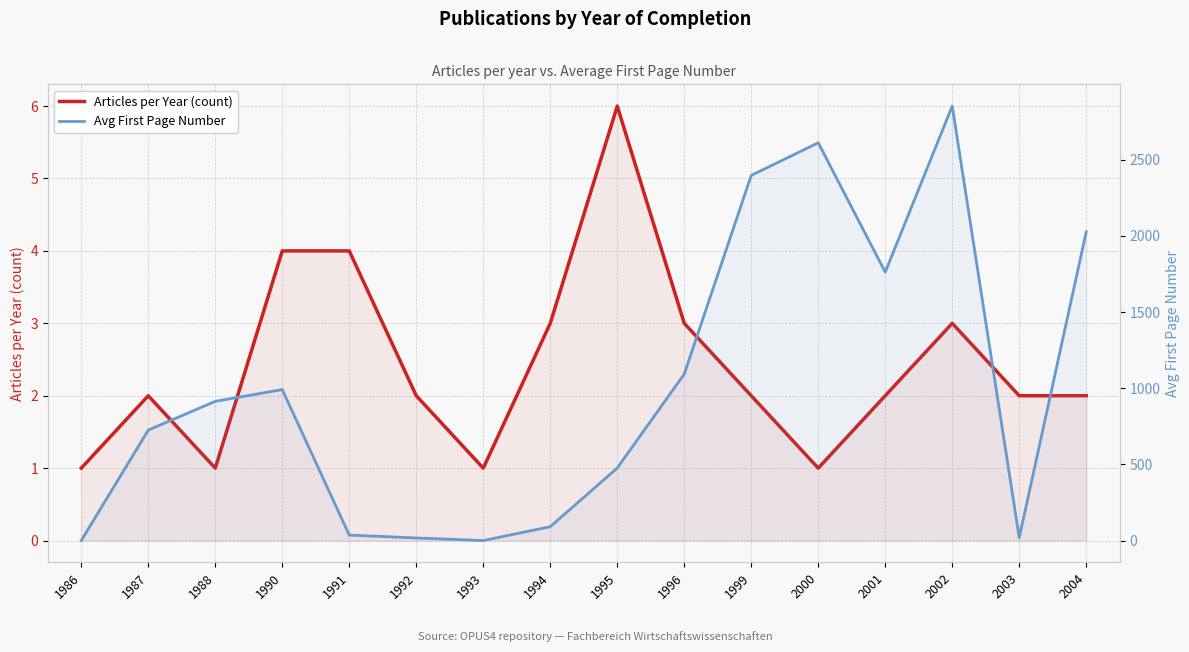

True or false: Avg First Page Number and Articles per Year (count) cross at least once.

True